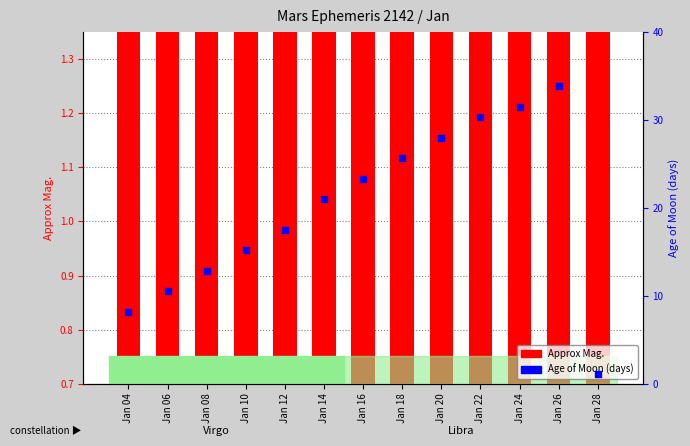

At which category is the sum across all series the highest?

Jan 26